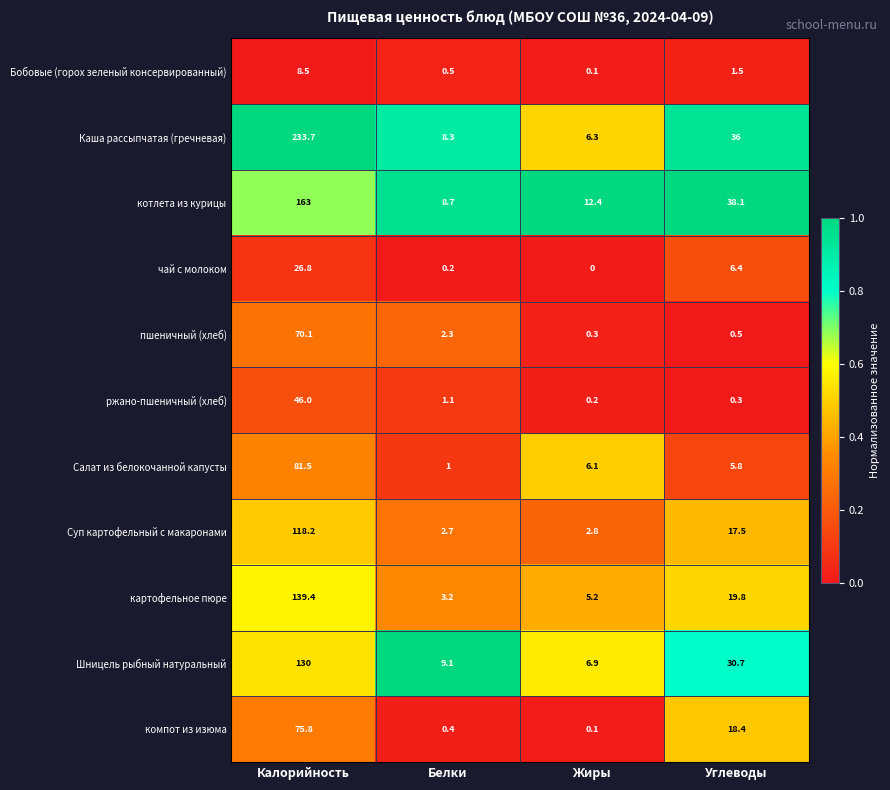

What is the highest value of the ржано-пшеничный (хлеб) series?

46.0